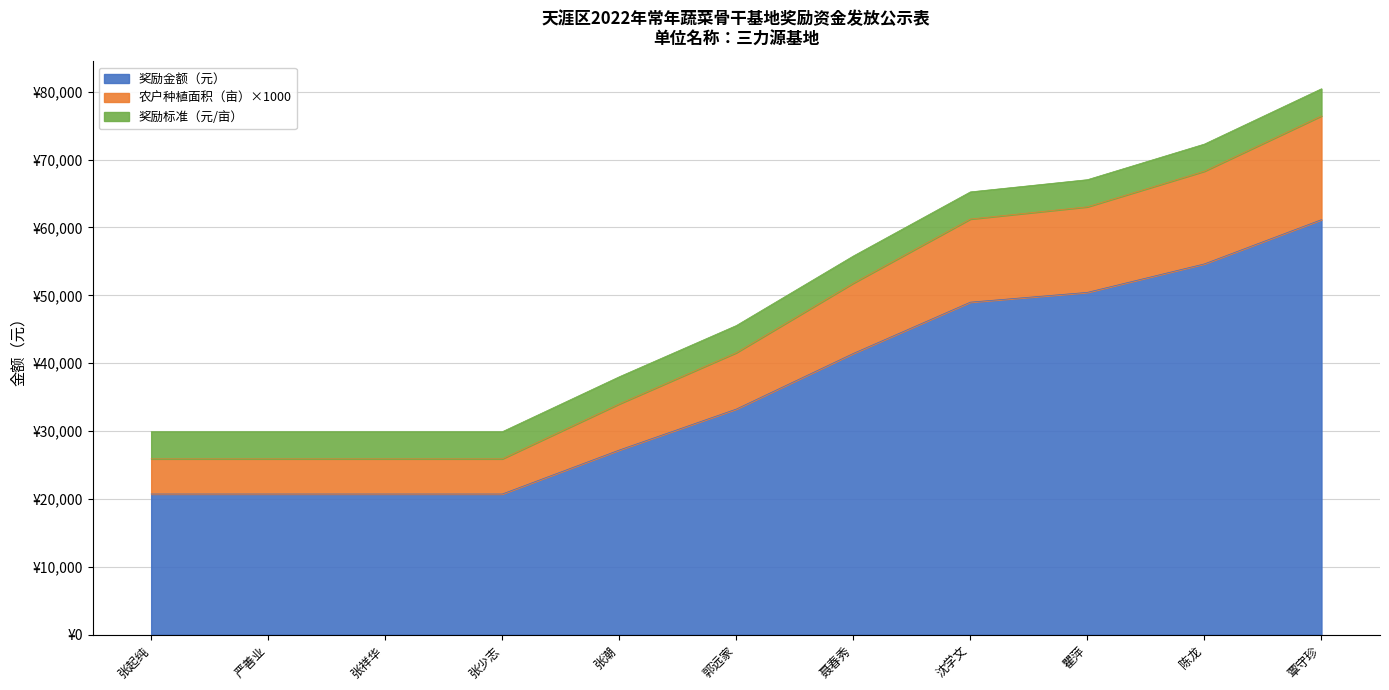

Does the chart display data point markers on the line(s)?

No